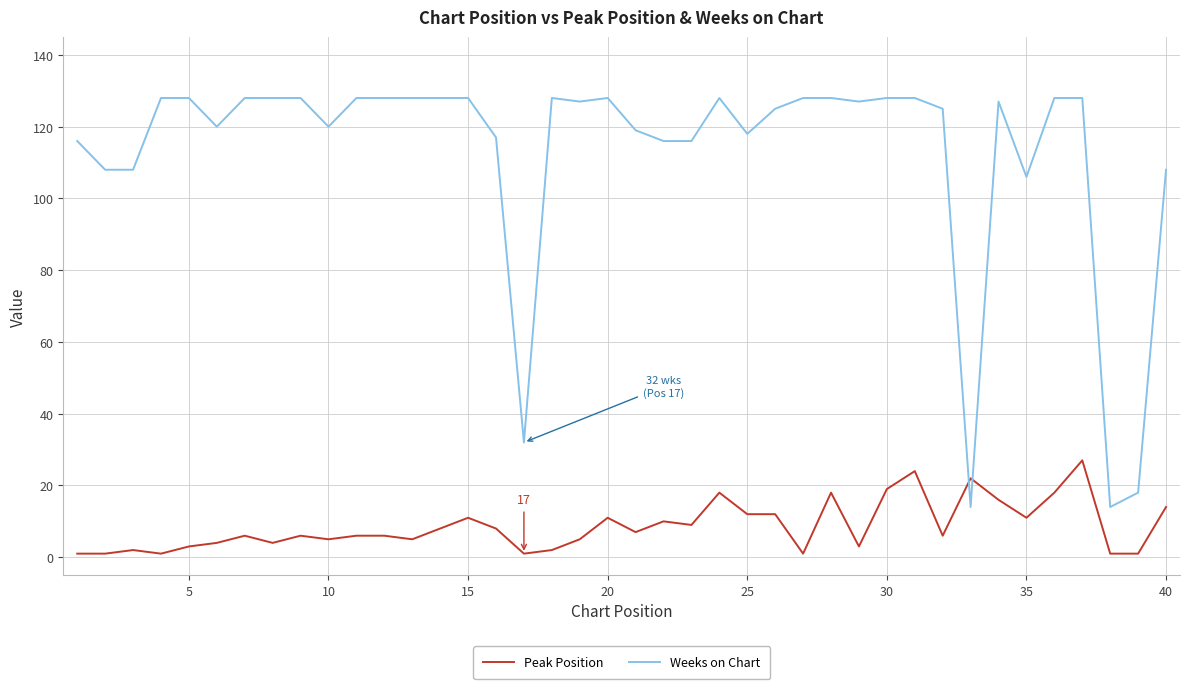

How many intersections are there between Peak Position and Weeks on Chart?

2